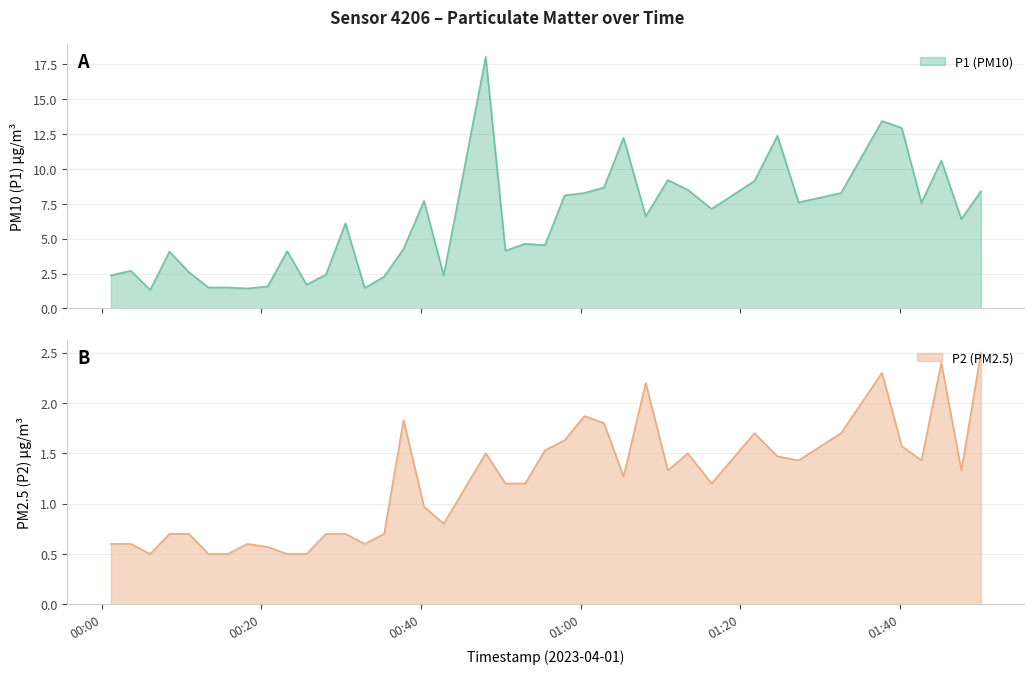

Reading right to left, transcribe all the data shown in this chart.

P1: 8.4	6.4	10.6	7.6	12.9	13.4	8.3	7.6	12.4	9.1	7.1	8.5	9.2	6.6	12.2	8.7	8.3	8.1	4.5	4.6	4.1	18.0	2.4	7.7	4.3	2.3	1.5	6.1	2.4	1.7	4.1	1.6	1.4	1.5	1.5	2.6	4.1	1.3	2.7	2.4
P2: 2.5	1.3	2.4	1.4	1.6	2.3	1.7	1.4	1.5	1.7	1.2	1.5	1.3	2.2	1.3	1.8	1.9	1.6	1.5	1.2	1.2	1.5	0.8	1.0	1.8	0.7	0.6	0.7	0.7	0.5	0.5	0.6	0.6	0.5	0.5	0.7	0.7	0.5	0.6	0.6